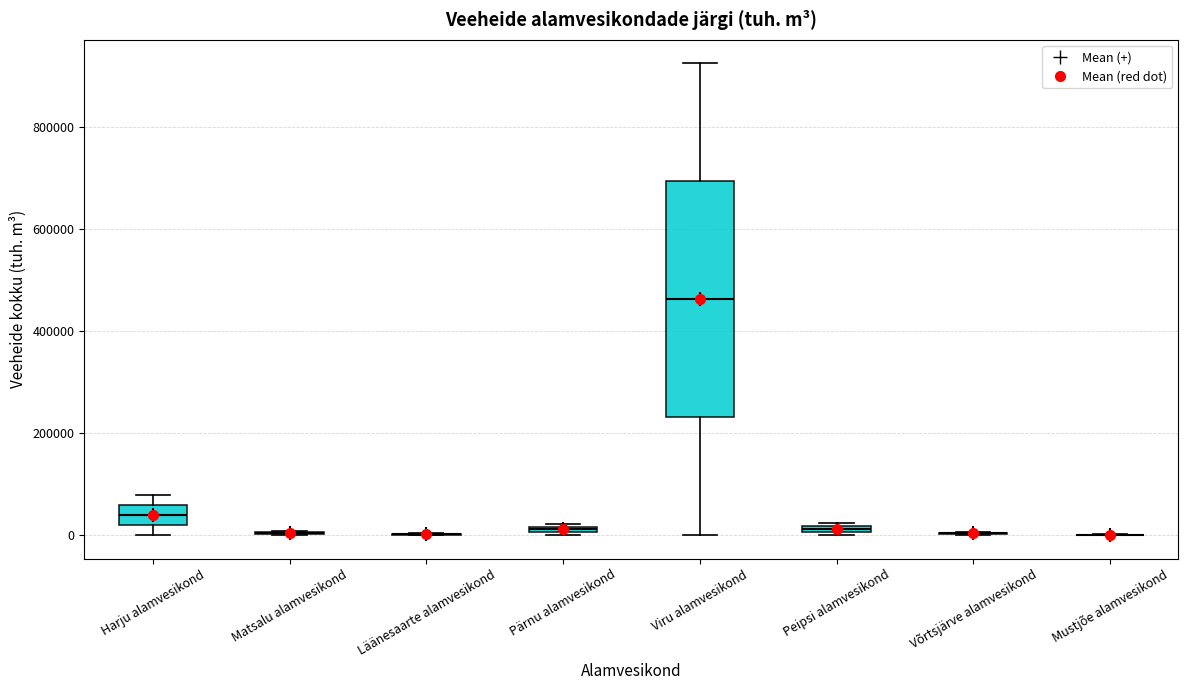

Where is the upper edge of the box for Peipsi alamvesikond on the y-axis? The values are not printed on the chart, so give them approximately, as read against the axis.

20000